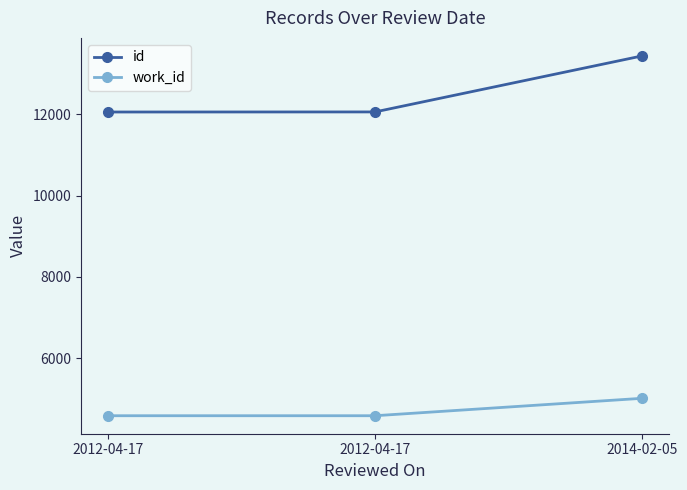

Is this an area chart (filled region under the line)?

No